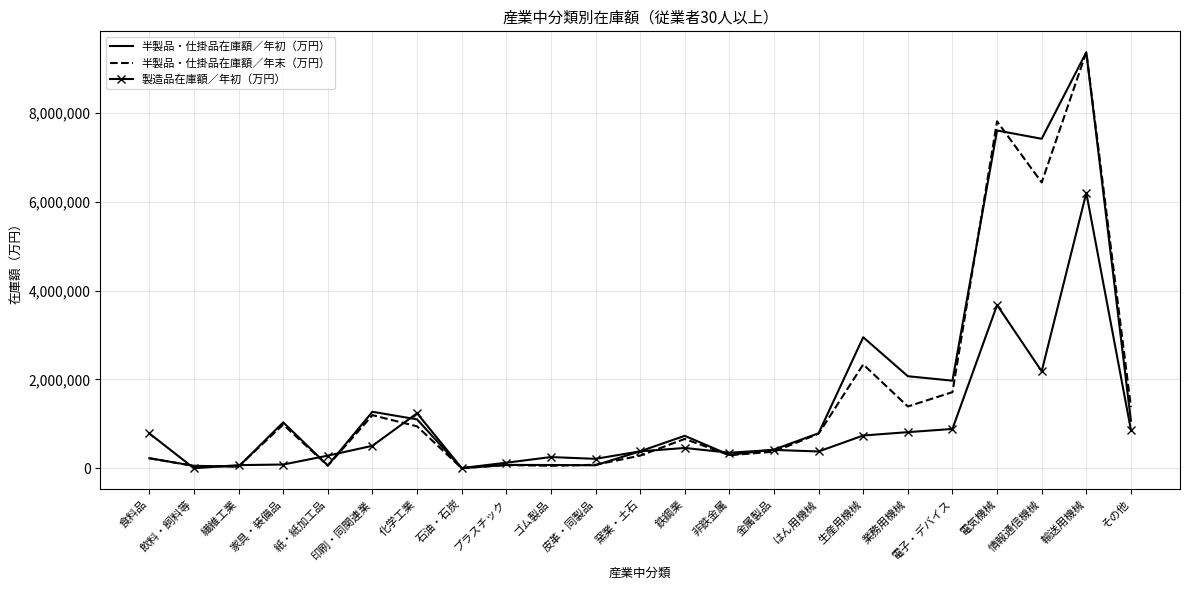

Is the value of 半製品・仕掛品在庫額／年初（万円） at 印刷・同関連業 greater than the value of 製造品在庫額／年初（万円） at ゴム製品?

Yes